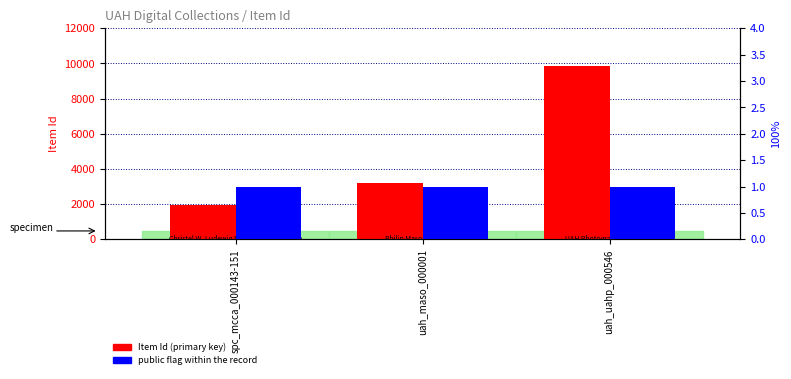

How many bars are there in total?

6